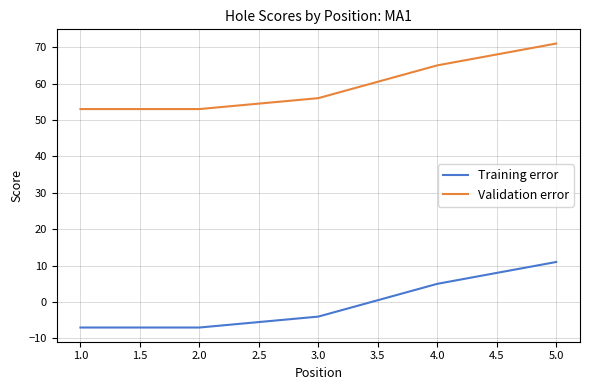

What position from the right is 1.0?

5